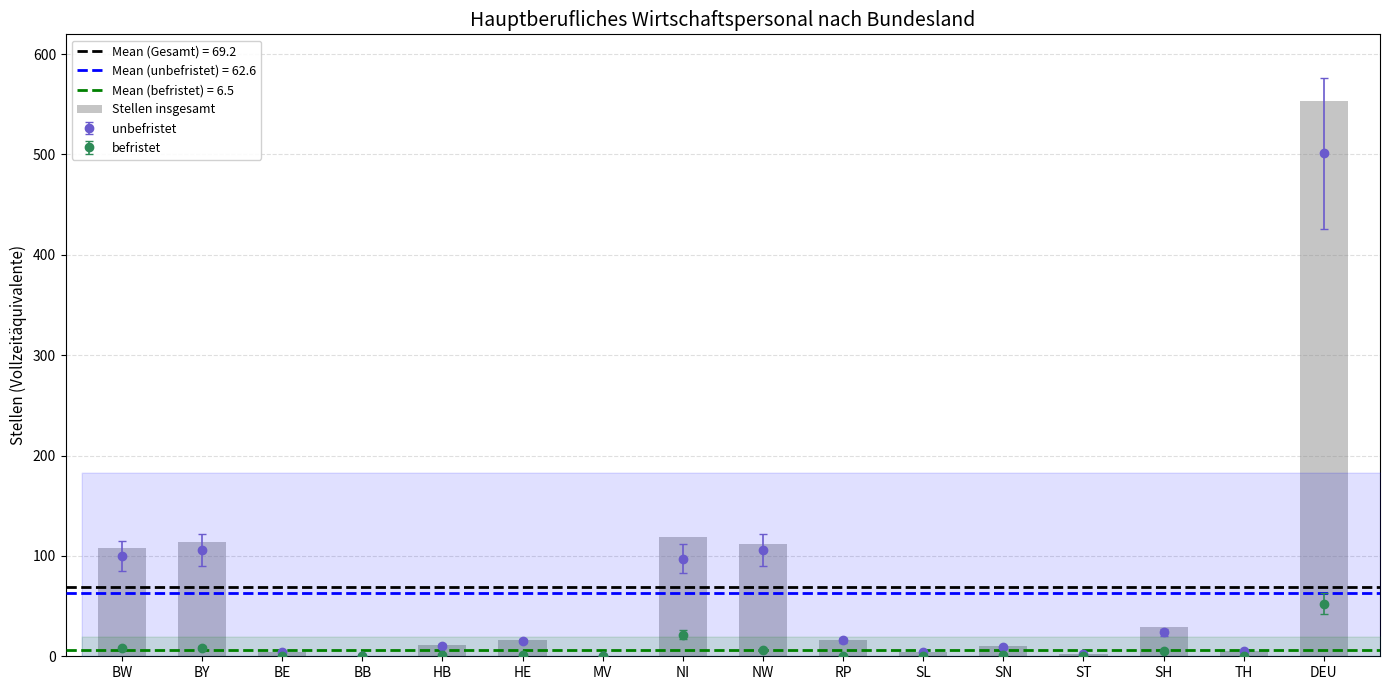

Which category has the highest value across all series?

DEU